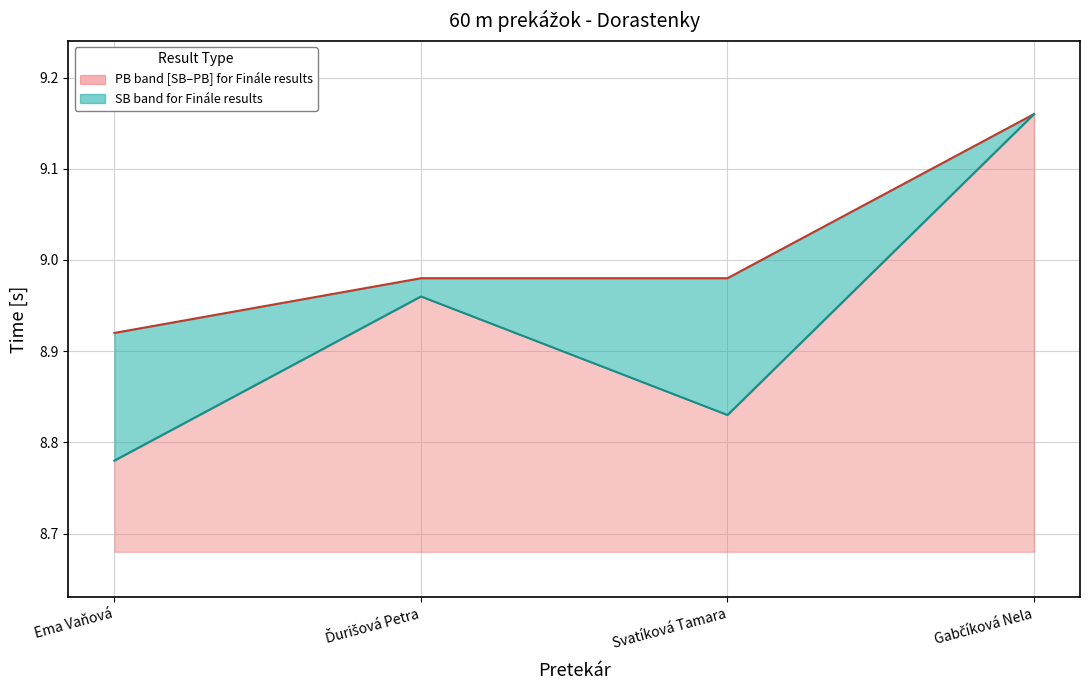

How many categories are shown in the chart?

4